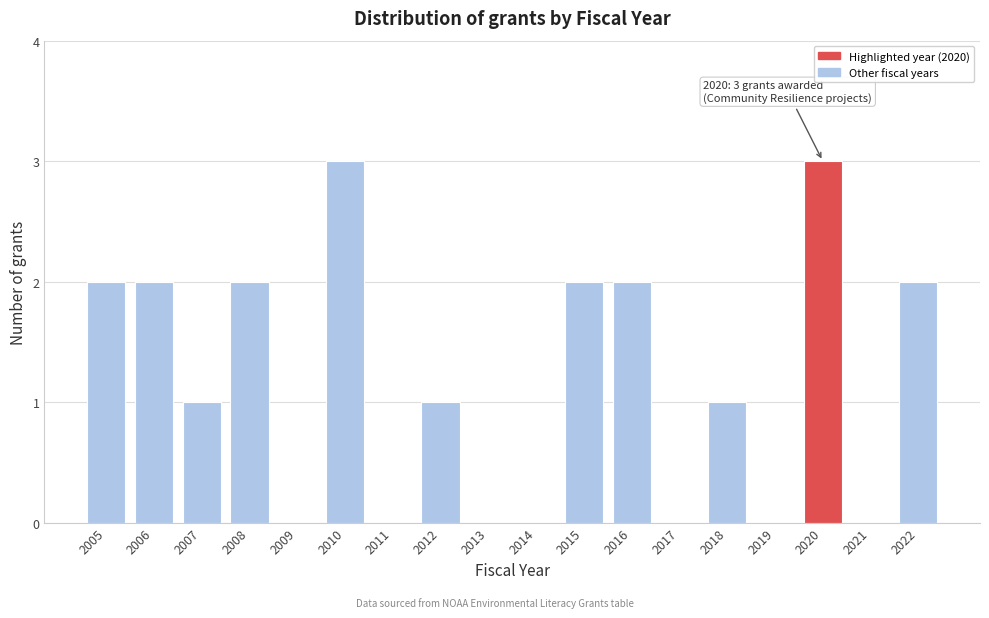

Reading right to left, transcribe all the data shown in this chart.

2022=2	2021=0	2020=3	2019=0	2018=1	2017=0	2016=2	2015=2	2014=0	2013=0	2012=1	2011=0	2010=3	2009=0	2008=2	2007=1	2006=2	2005=2